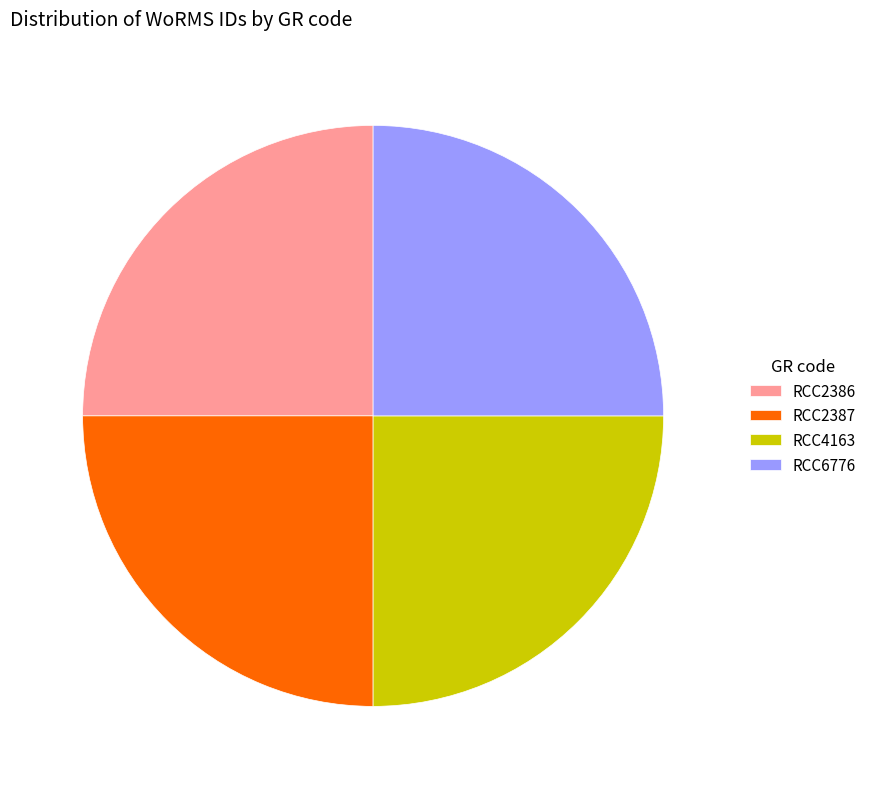

The RCC4163 slice represents 25% of the pie. True or false?

True